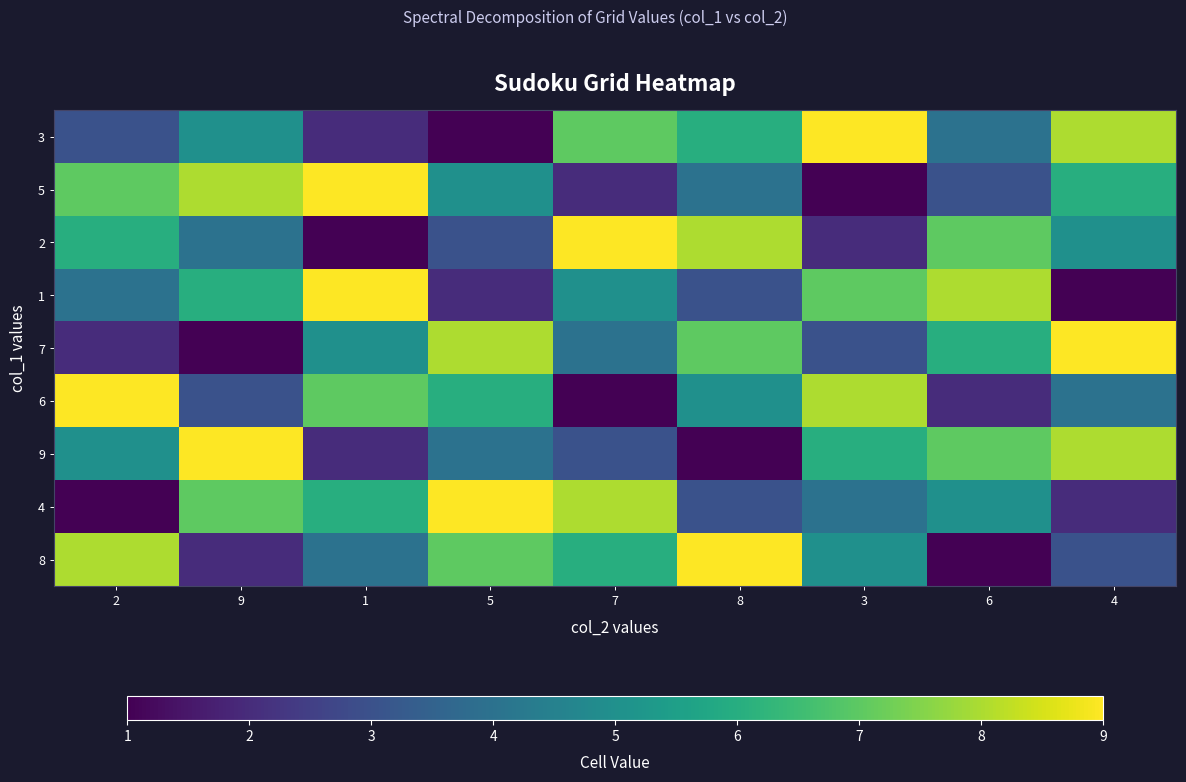

Between 5 and 6, which is larger?

6